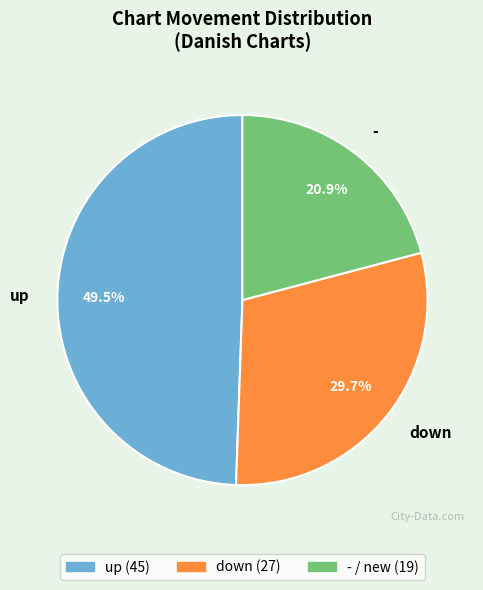

Combined, what portion of the pie is down and -?

50.5%